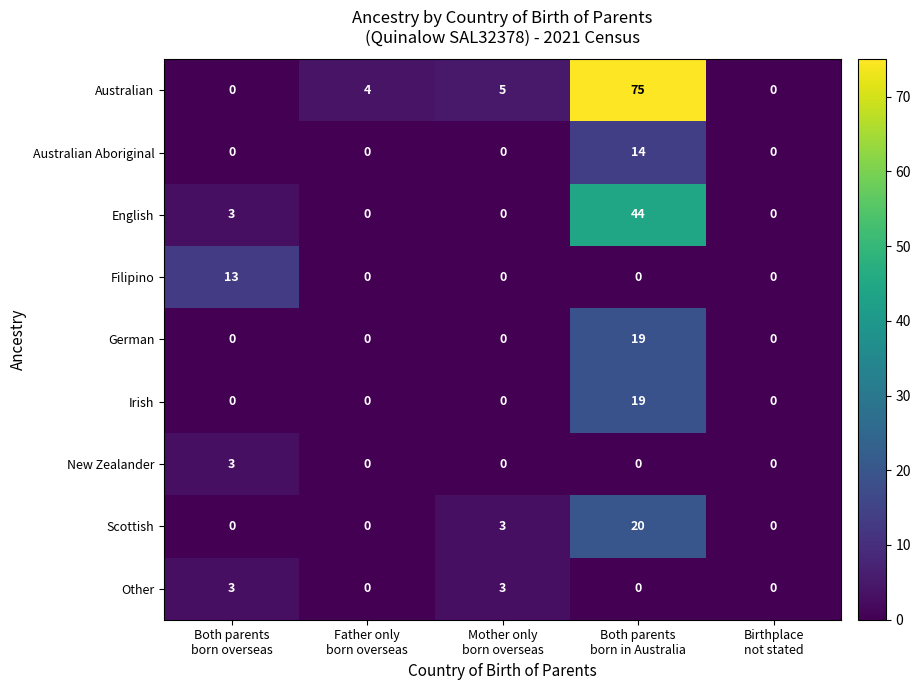

Count the number of categories in the chart.

5